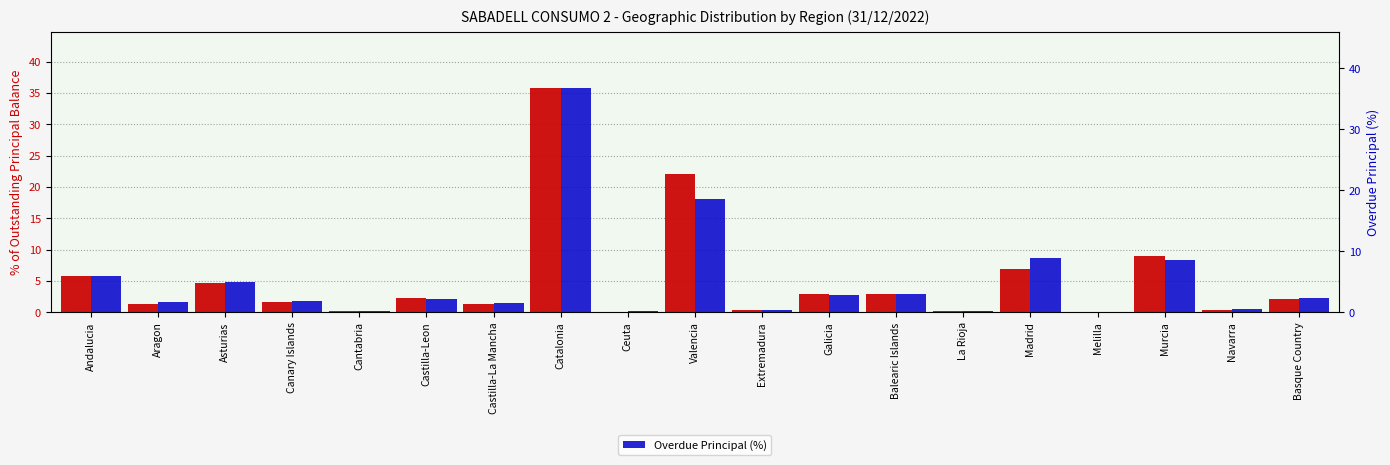

How many bars are there in each group?

2